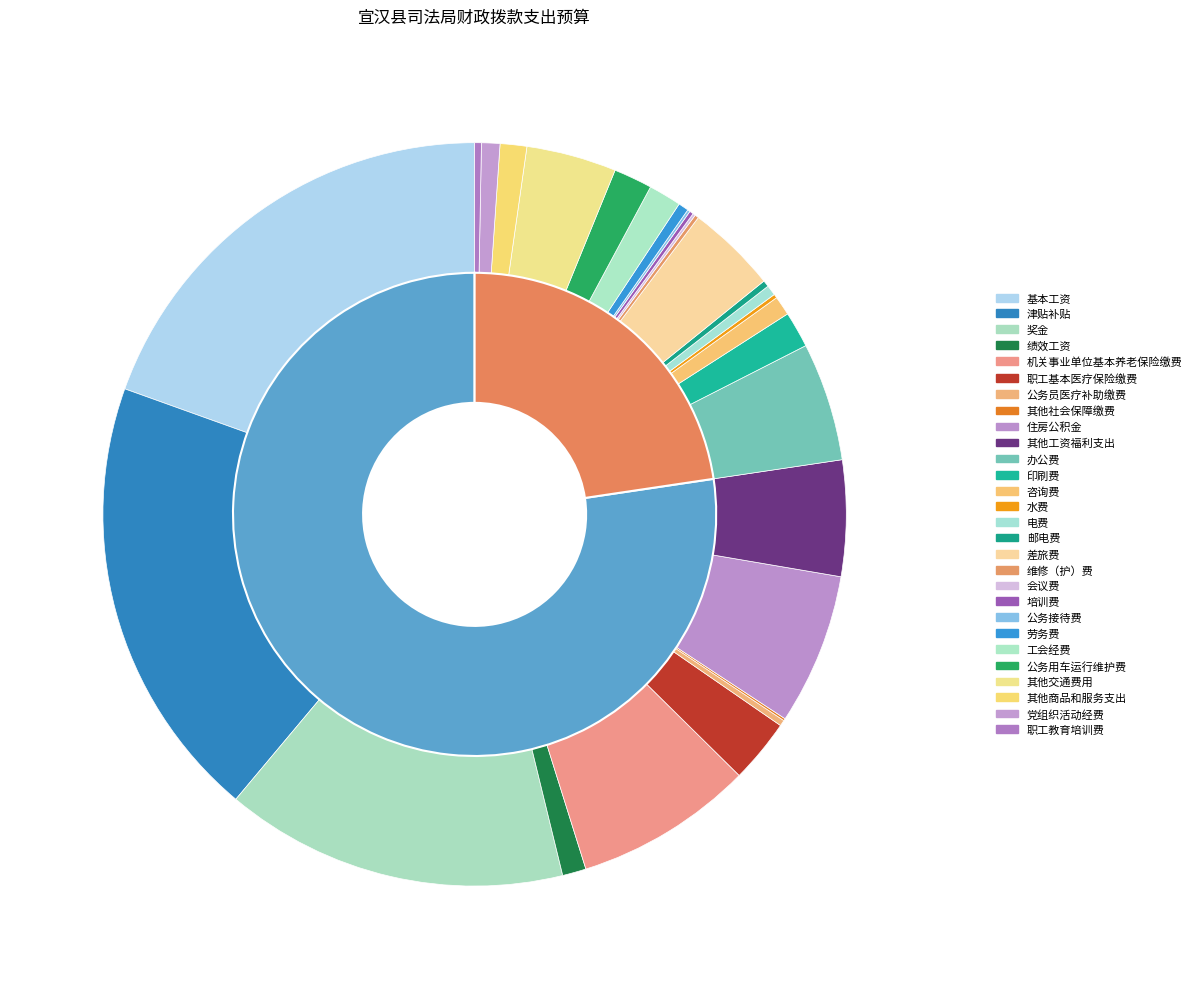

How many segments does this pie chart have?

28